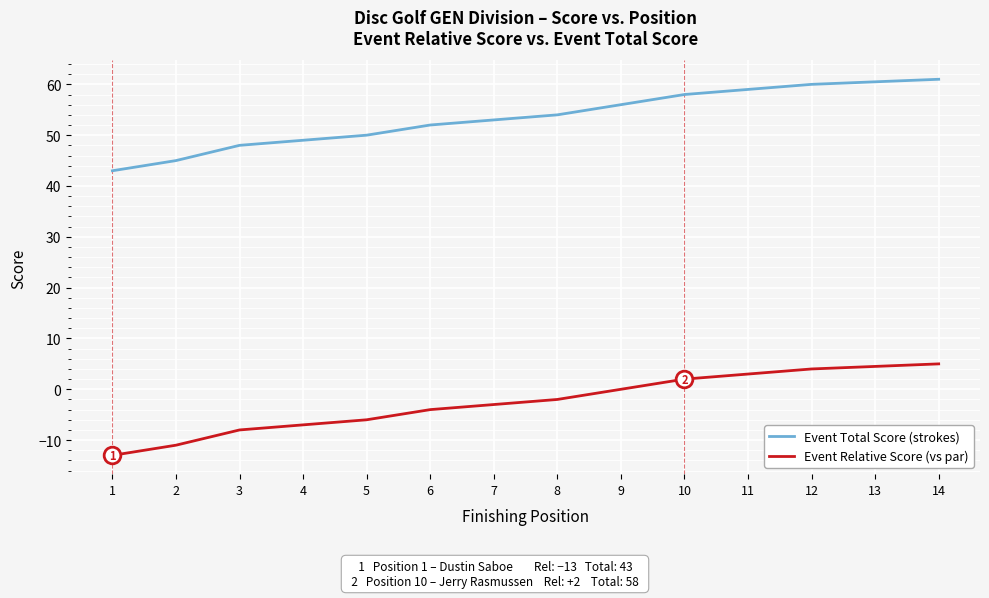

True or false: Event Total Score (strokes) has more than 2 points higher than both neighbors.

False